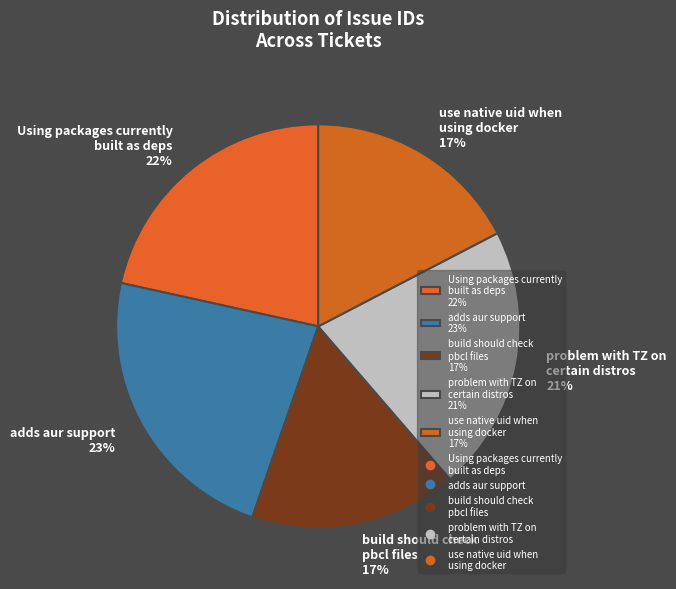

Count the number of slices in the pie.

5